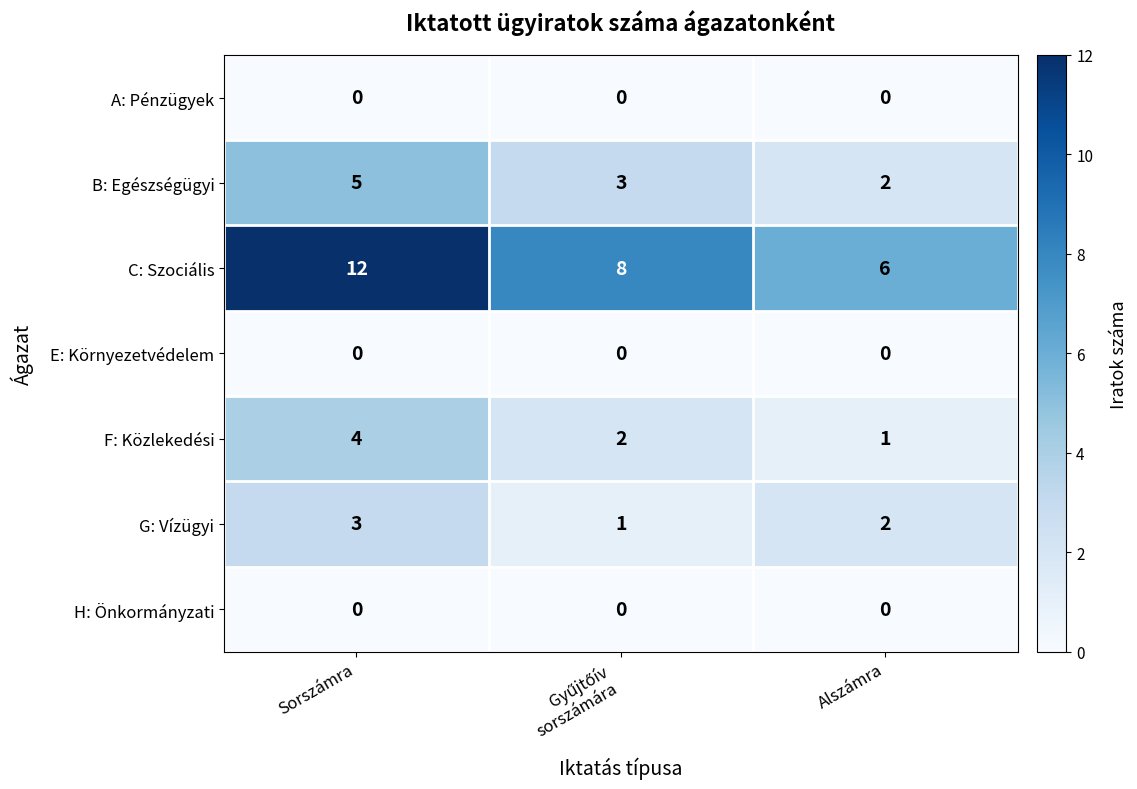

Where is G: Vízügyi nearest to the value 2?

Alszámra